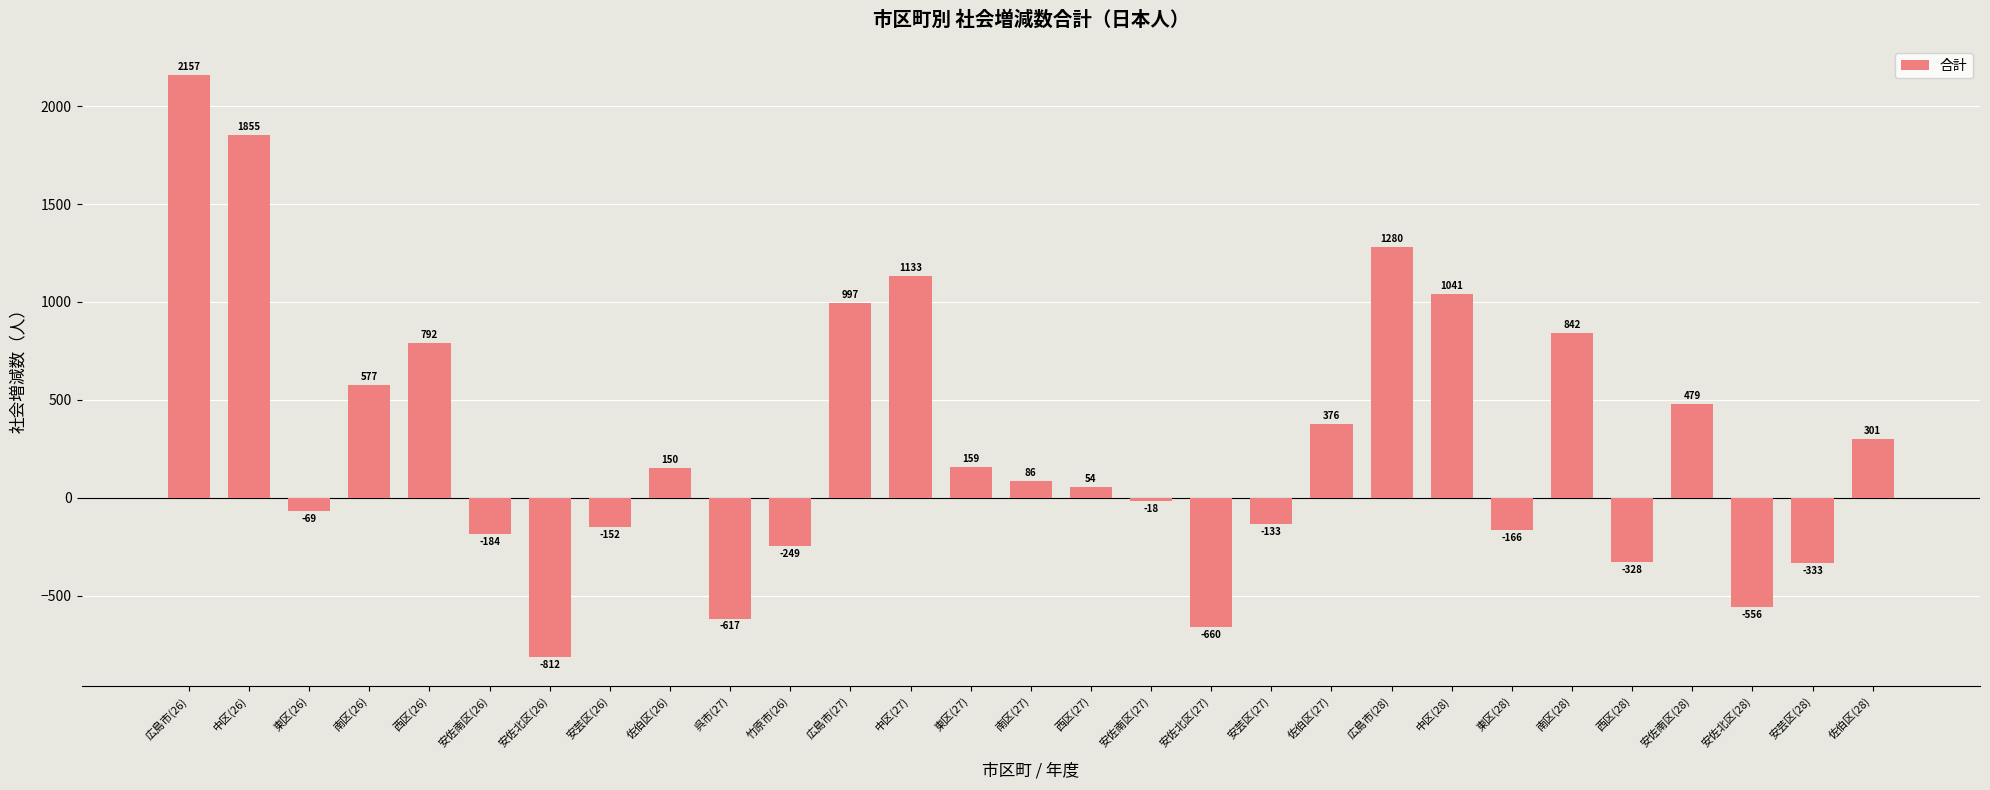

Rank the categories by value from lowest to highest.

安佐北区(26), 安佐北区(27), 呉市(27), 安佐北区(28), 安芸区(28), 西区(28), 竹原市(26), 安佐南区(26), 東区(28), 安芸区(26), 安芸区(27), 東区(26), 安佐南区(27), 西区(27), 南区(27), 佐伯区(26), 東区(27), 佐伯区(28), 佐伯区(27), 安佐南区(28), 南区(26), 西区(26), 南区(28), 広島市(27), 中区(28), 中区(27), 広島市(28), 中区(26), 広島市(26)